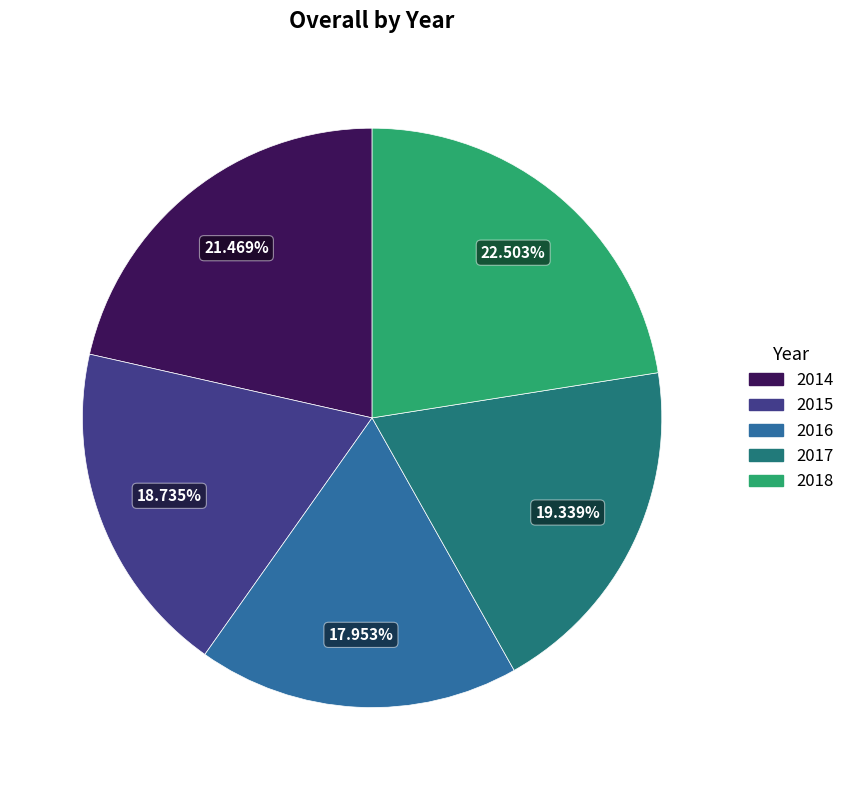

Is there a majority slice in this chart?

No